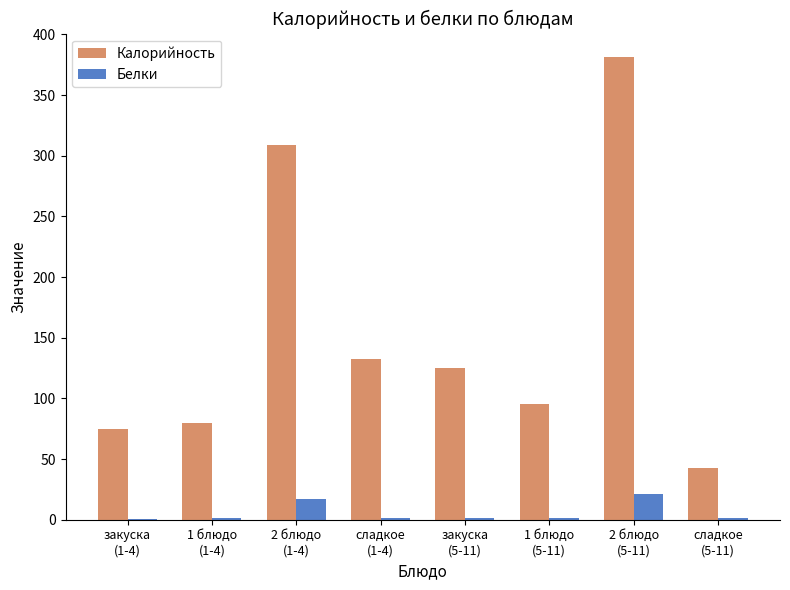

What are all the series names shown in the legend?

Калорийность, Белки